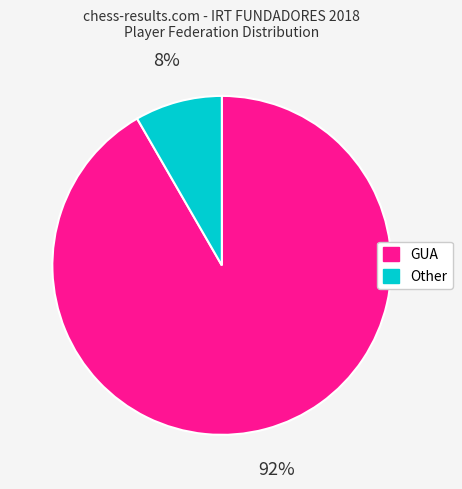

True or false: Other accounts for 17% of the total.

False